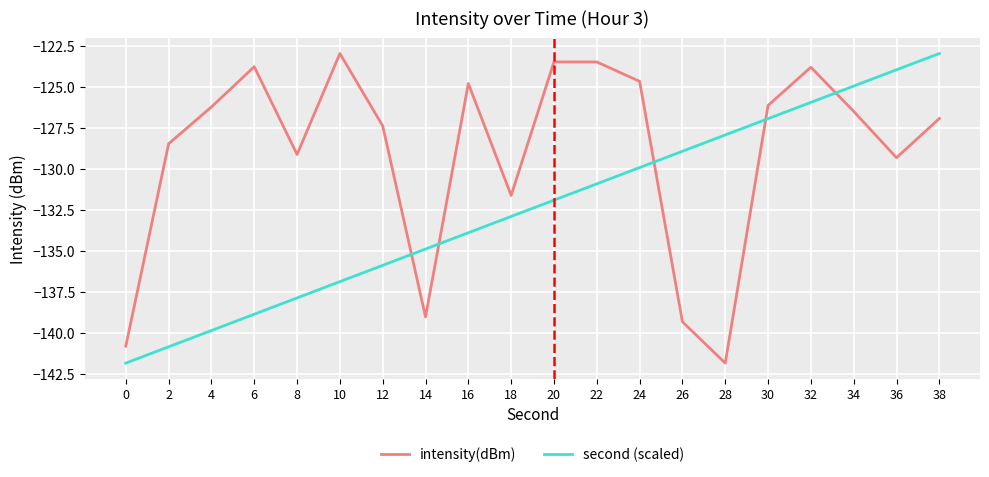

True or false: intensity(dBm) has a value of -123.4 at 22.

True